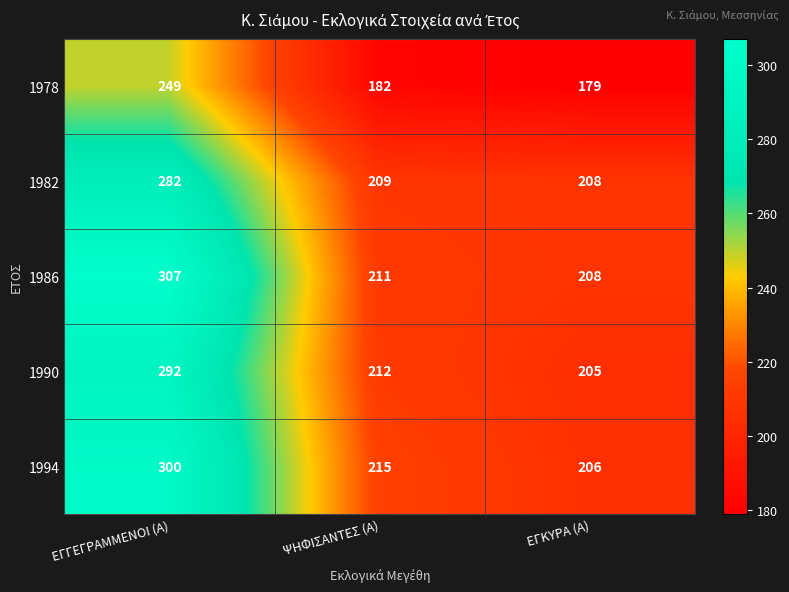

How many values in the 1990 series are below 212?

1